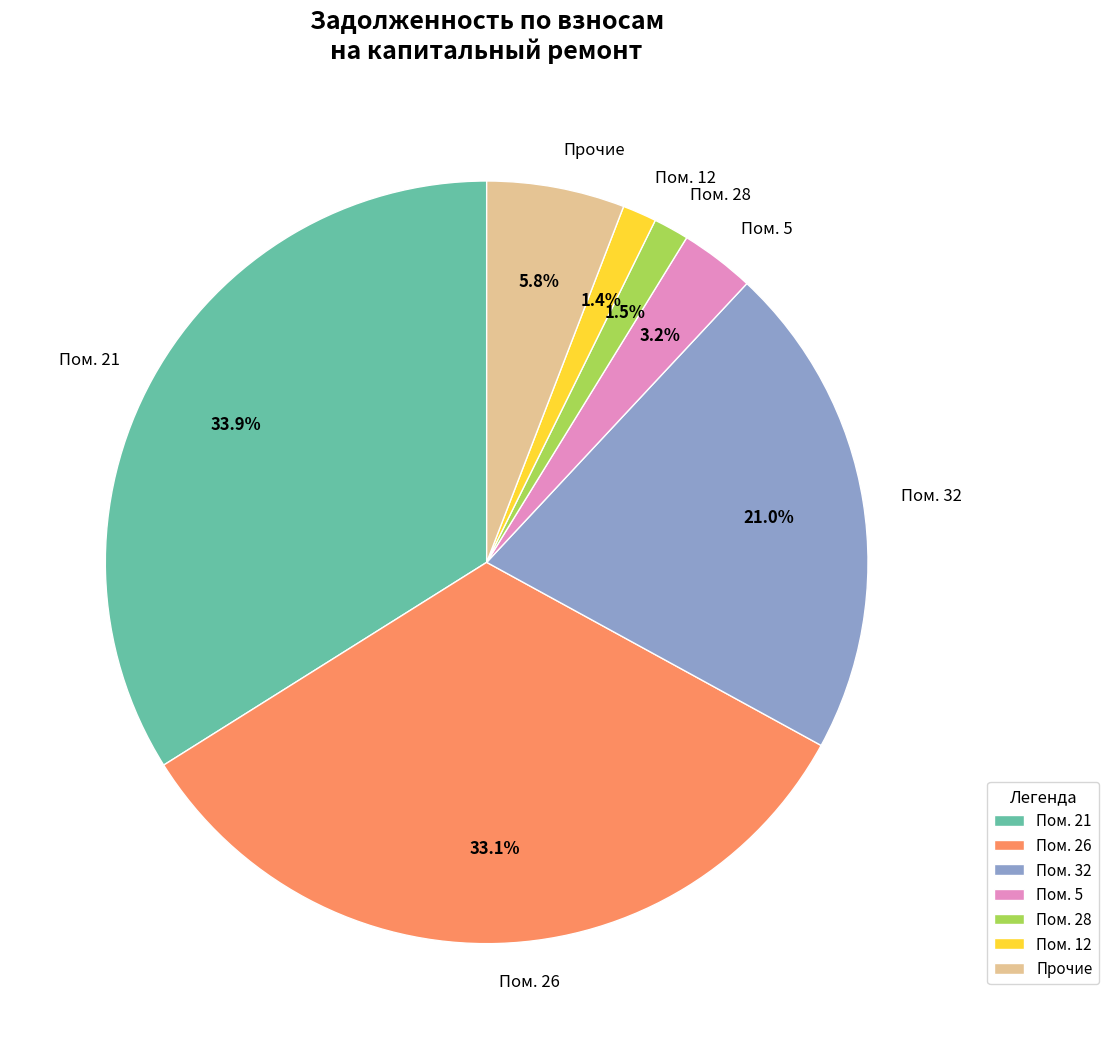

How many slices are in this pie chart?

7